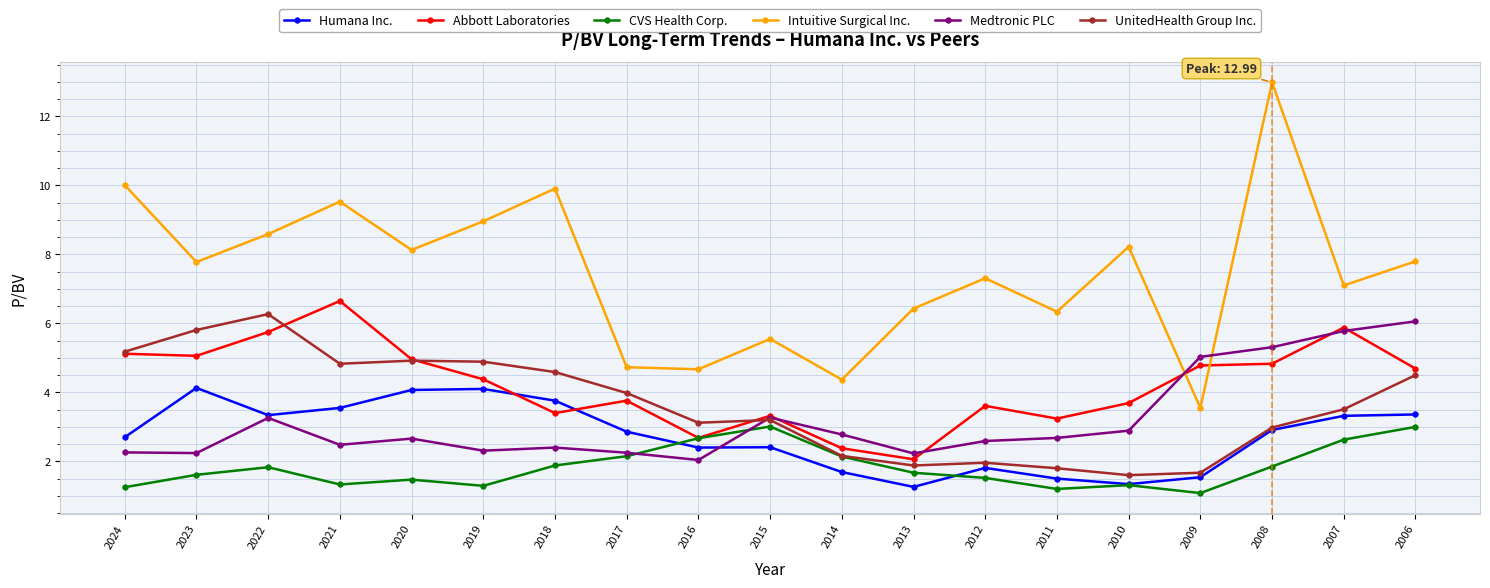

What value does the Medtronic PLC series have at 2011?

2.7